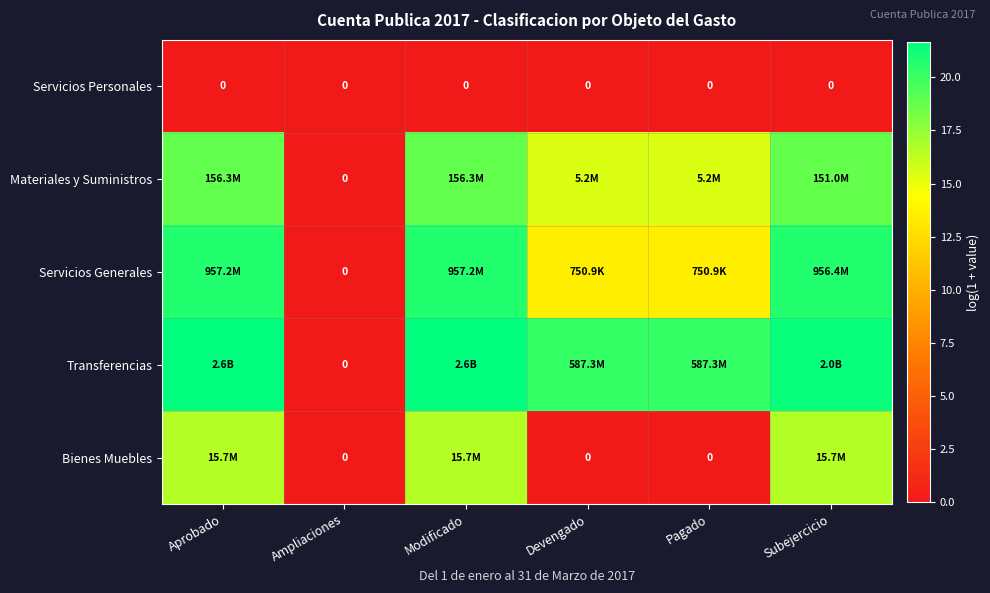

What is the highest value of the Servicios Generales series?

20.7